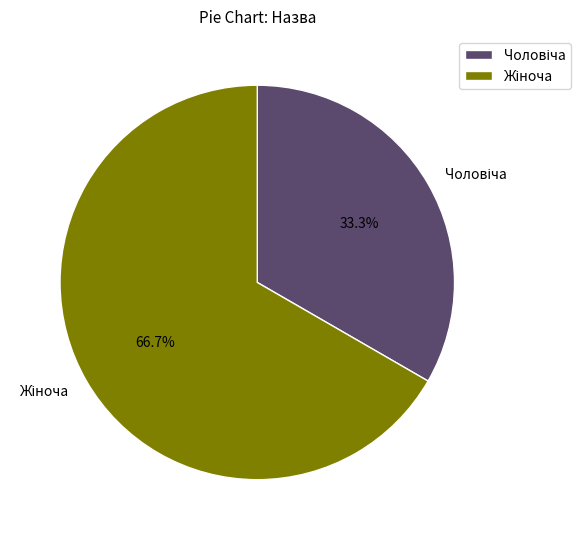

Is there a majority slice in this chart?

Yes